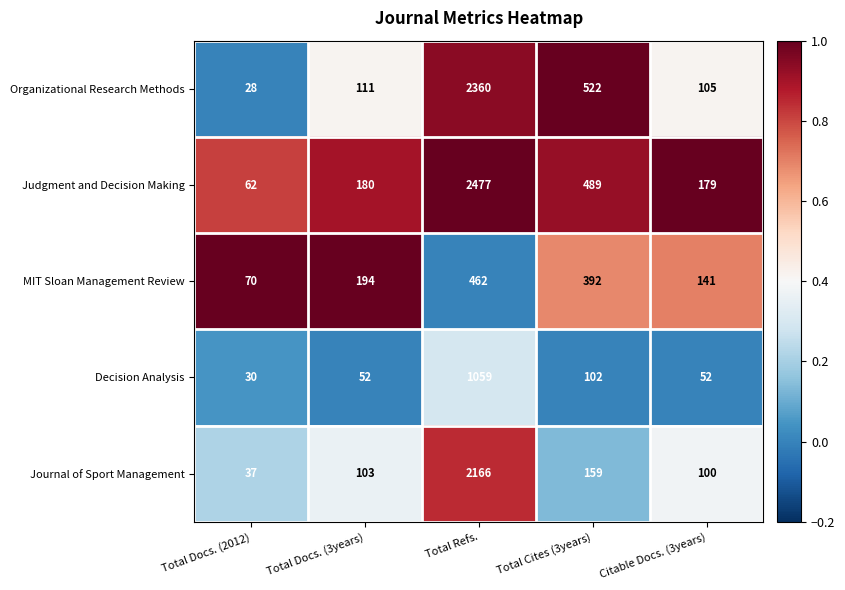

At which category is the sum across all series the highest?

Total Refs.